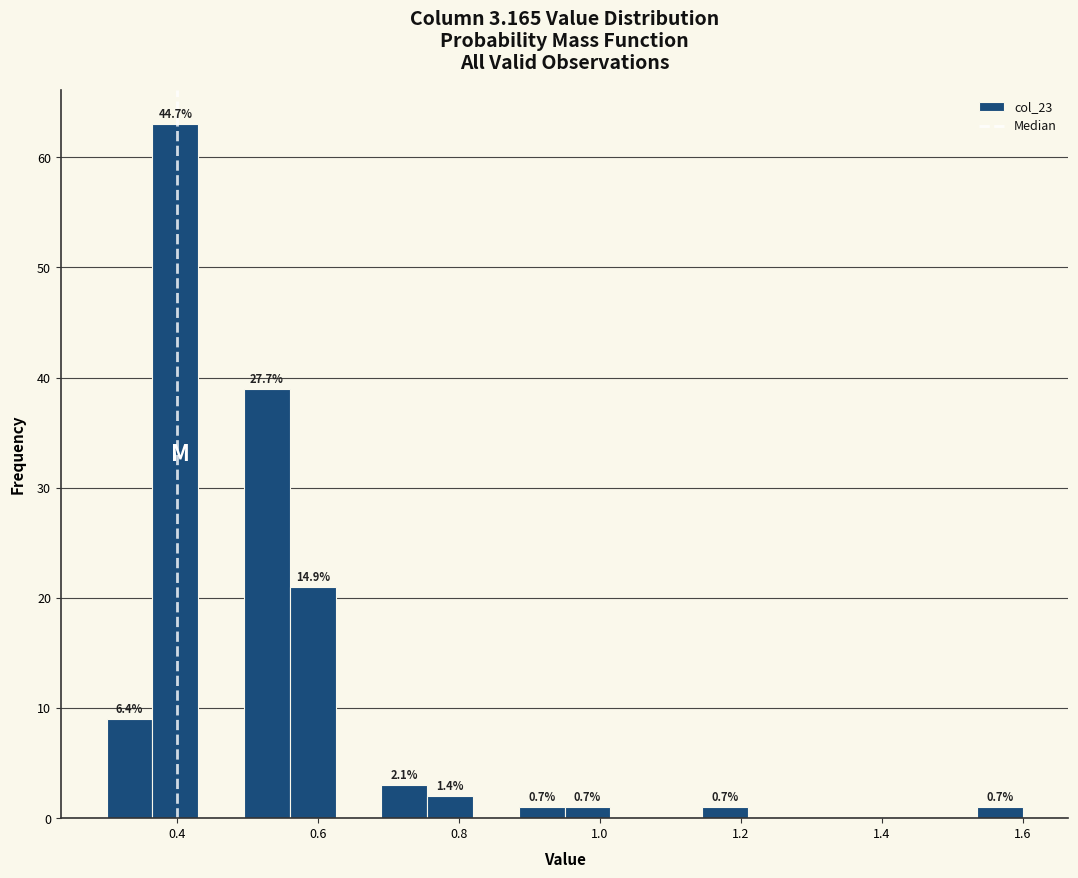

Around what value on the x-axis is the tallest bar? Give the approximate position of its centre, as read against the axis.

0.40